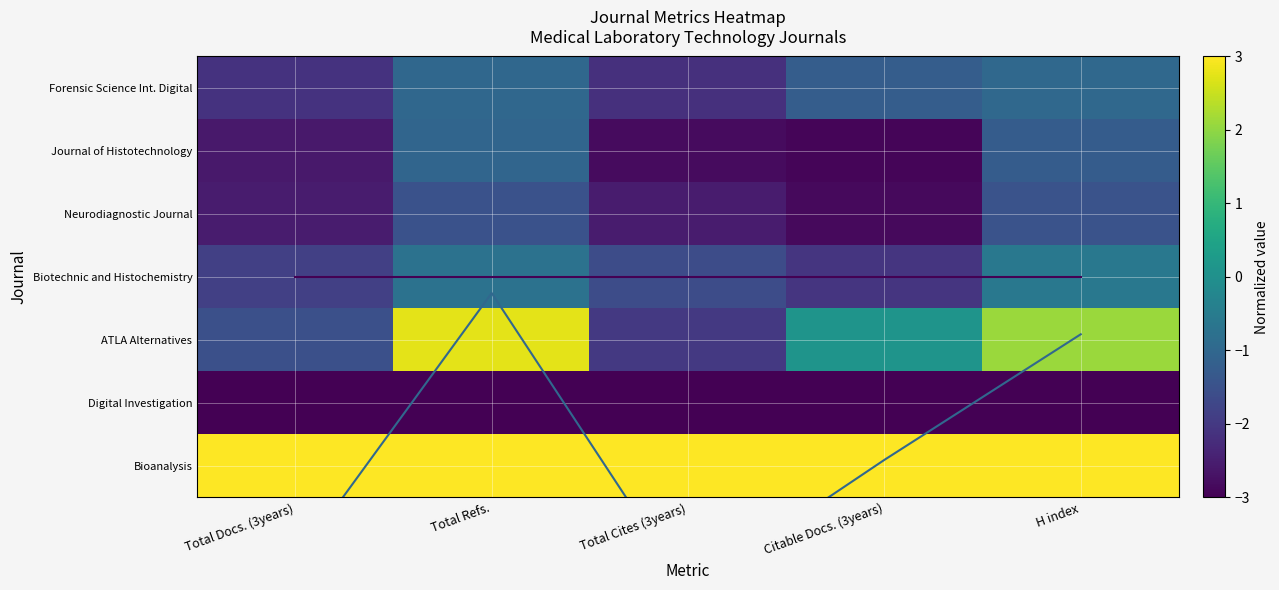

The Journal of Histotechnology series shows -1.4 at Citable Docs. (3years). True or false?

False